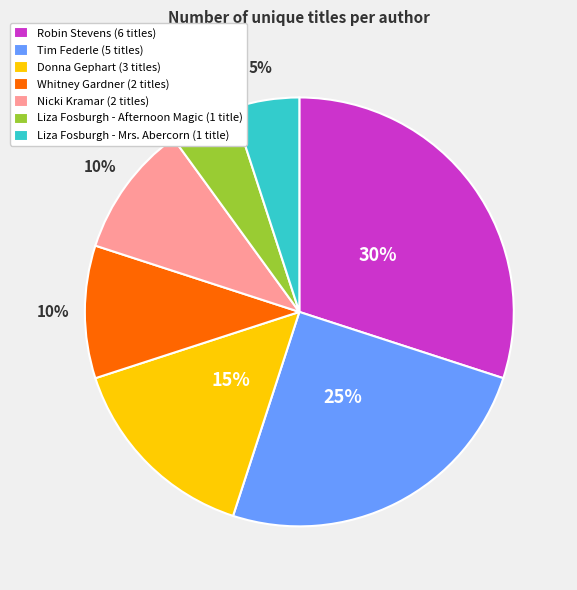

To the nearest percent, what is the average slice percentage?

14%